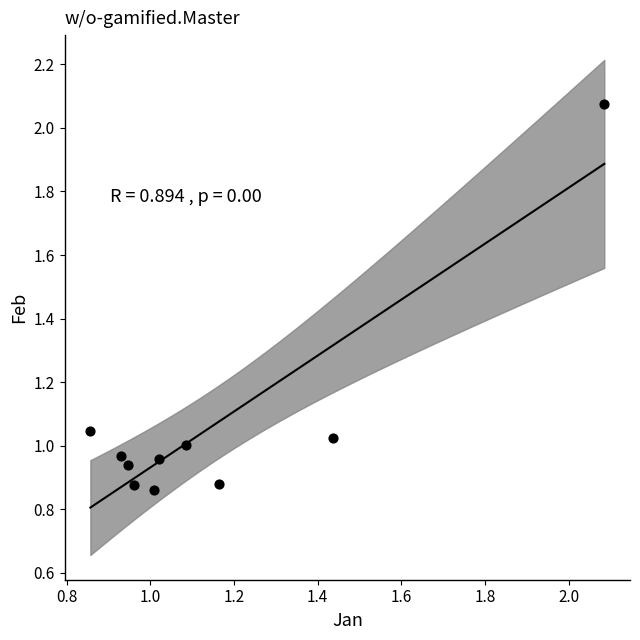

What is the average X value?

1.1